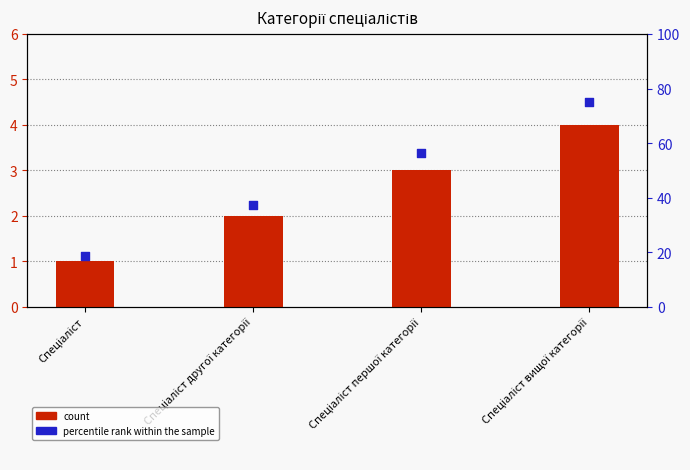

Is the value of count at Спеціаліст другої категорії greater than the value of percentile rank within the sample at Спеціаліст?

No